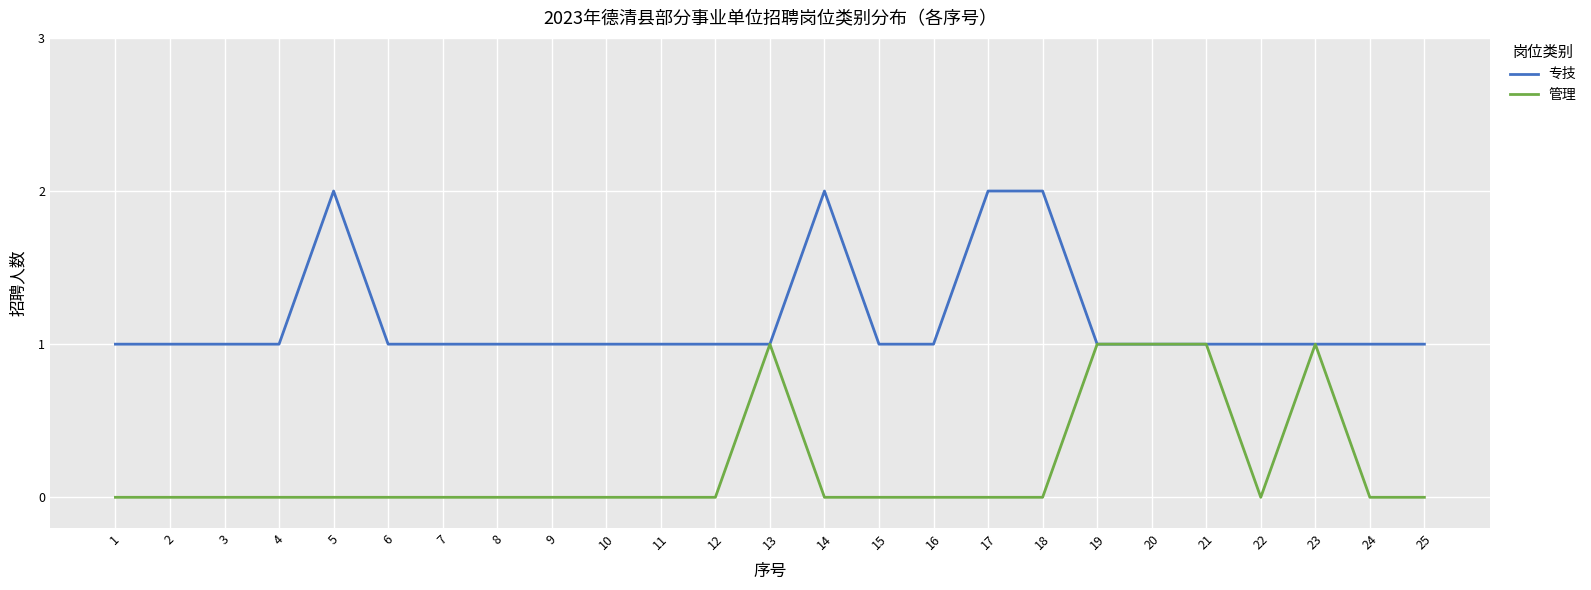

Does the chart display data point markers on the line(s)?

No